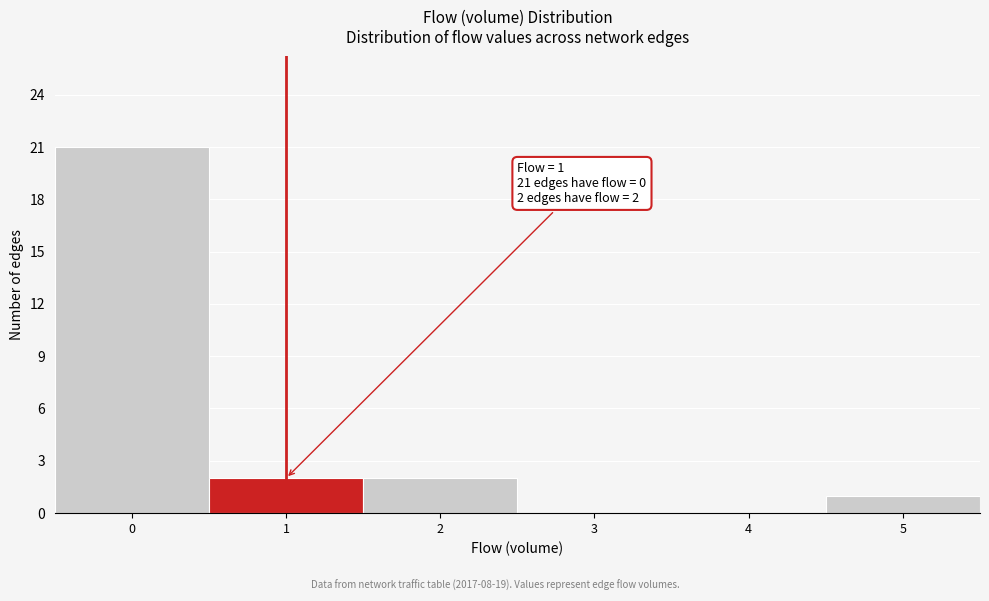

Over which range of the x-axis is the bar tallest?

-0.5 to 0.5